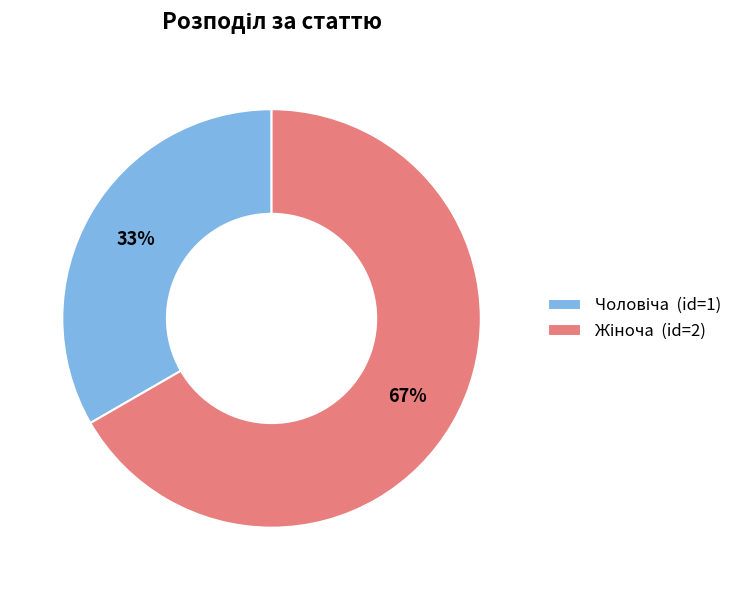

Is there any slice that represents more than half of the pie?

Yes